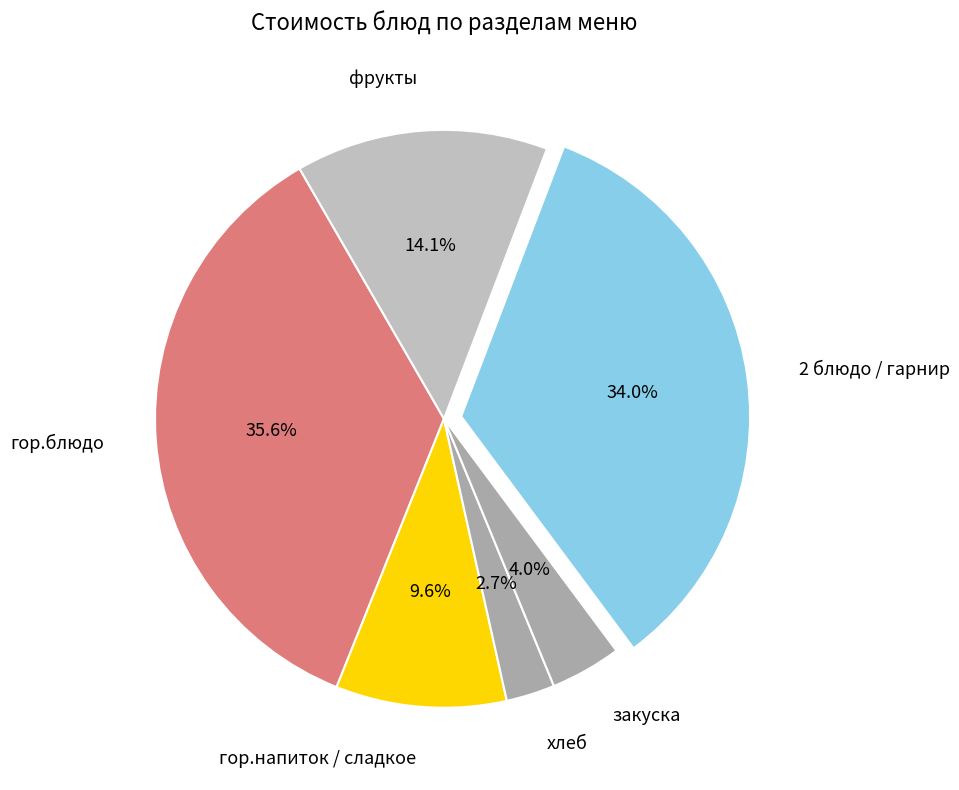

To the nearest percent, what is the average slice percentage?

17%